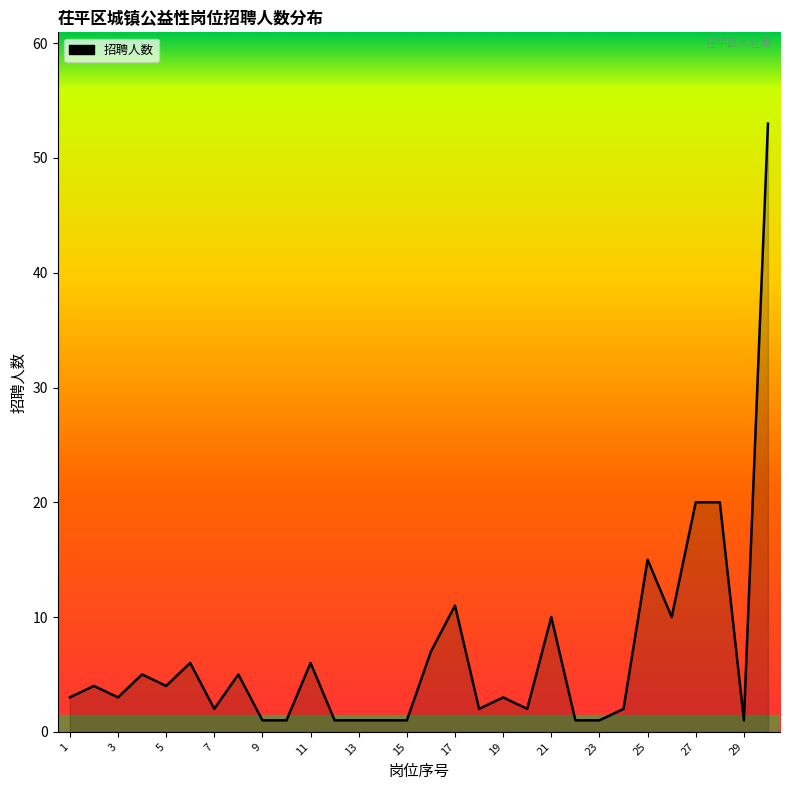

What is the difference between the maximum and minimum values?

52